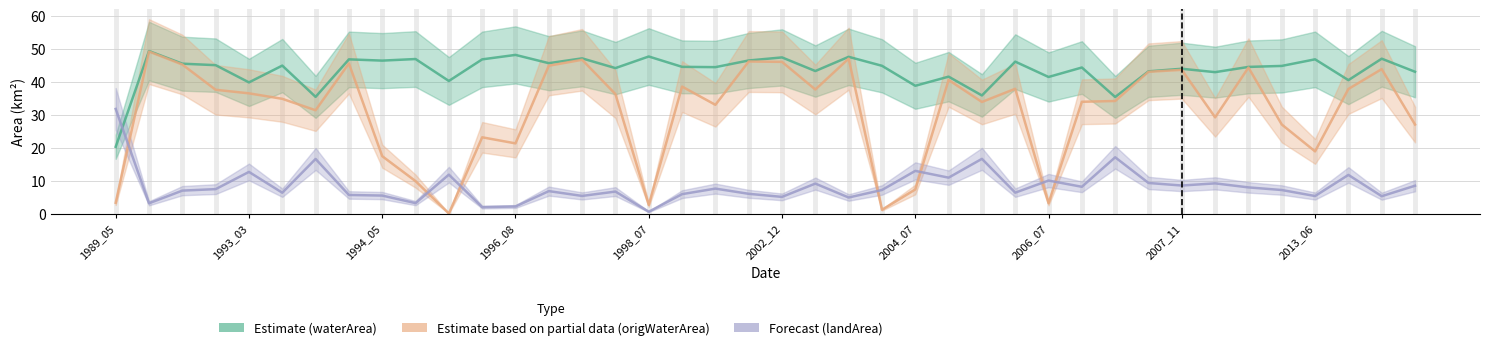

Rank the series by their average value, from highest to lowest.

Estimate (waterArea), Estimate based on partial data (origWaterArea), Forecast (landArea)